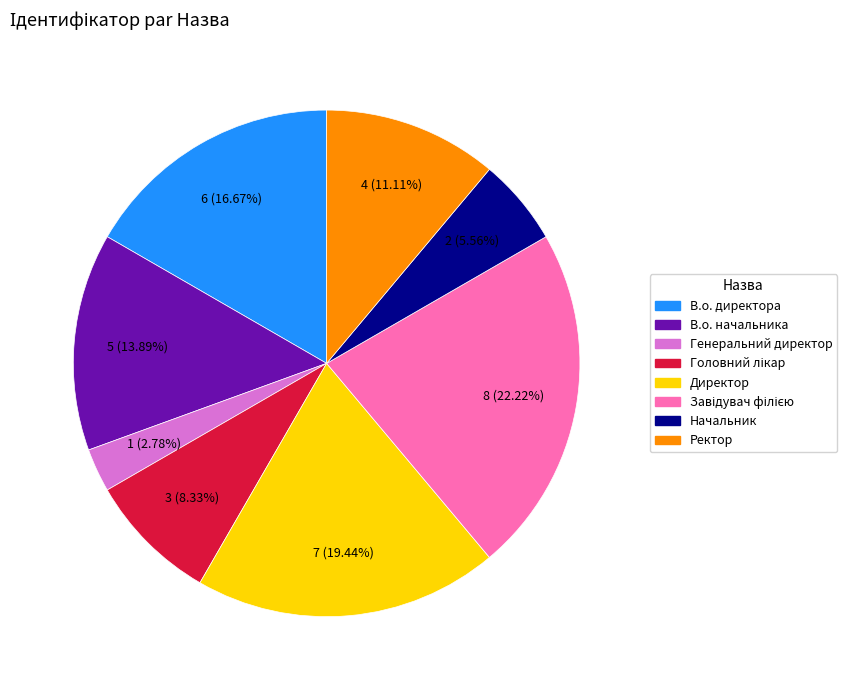

To the nearest percent, what is the difference between the largest and smallest slice percentages?

19%